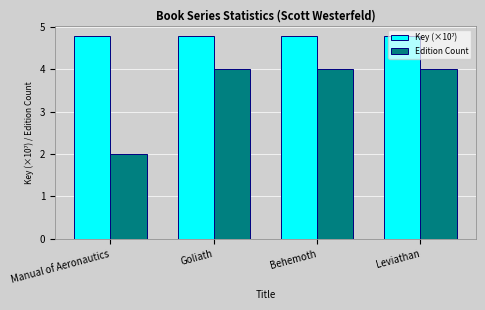

What is the lowest value of the Edition Count series?

2.0